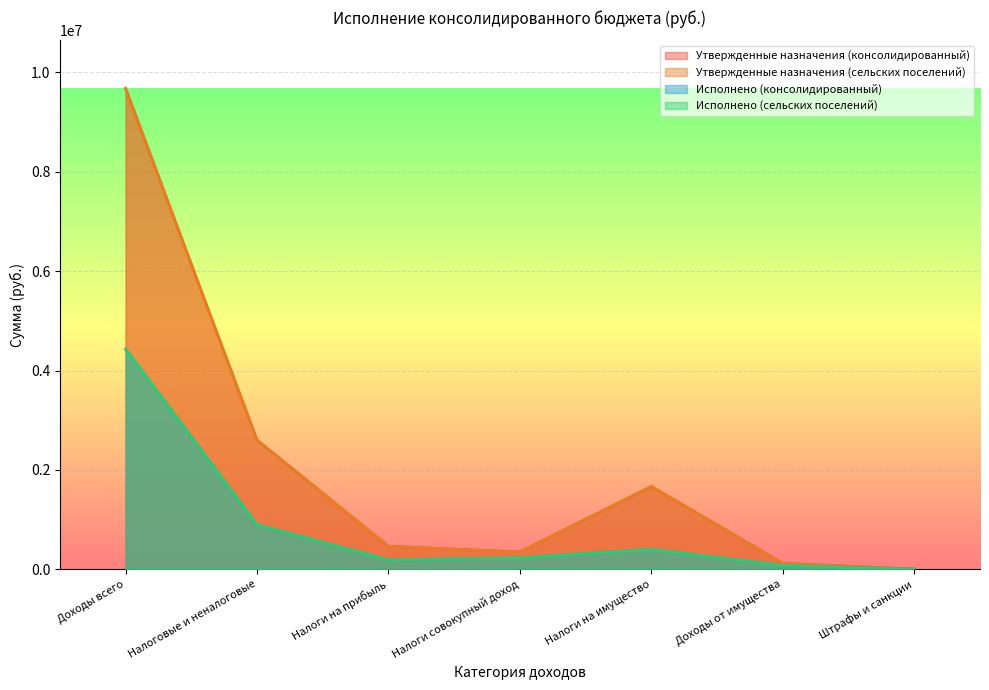

How many data points in Утвержденные назначения (консолидированный) are less than 462000?

3